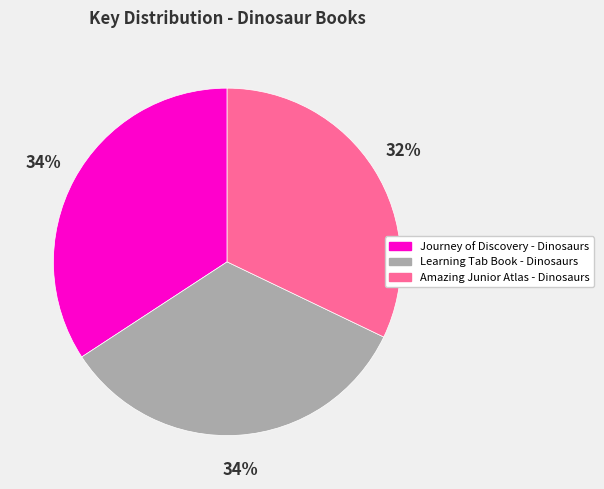

The Journey of Discovery - Dinosaurs slice represents 34% of the pie. True or false?

True